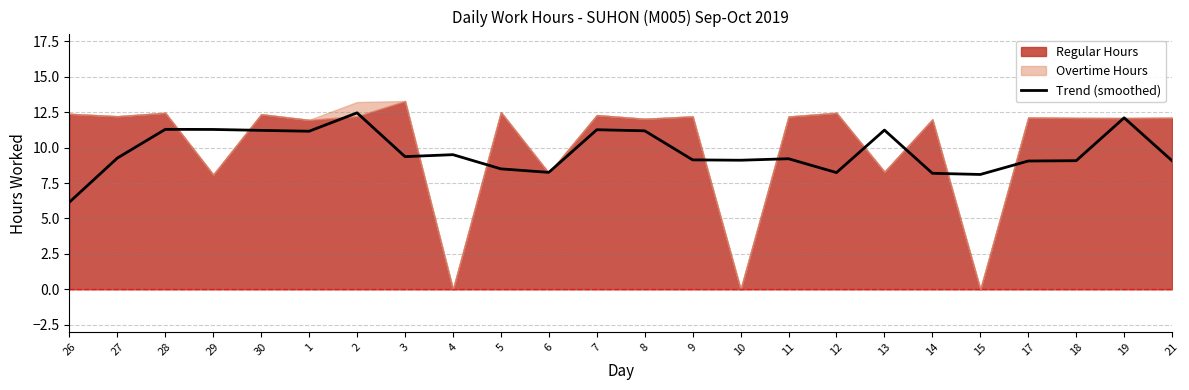

What is the sum of all values?

233.5